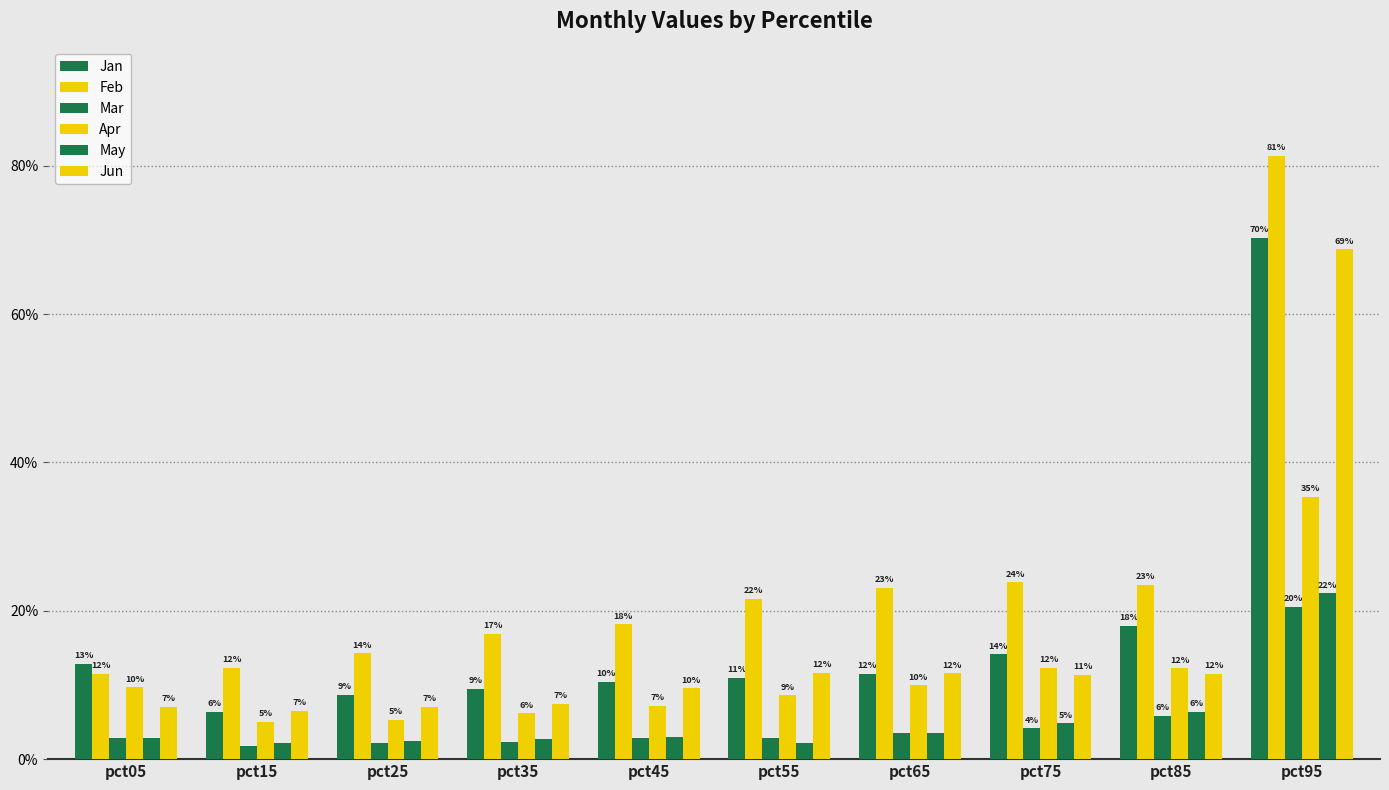

Does the chart contain stacked bars?

No